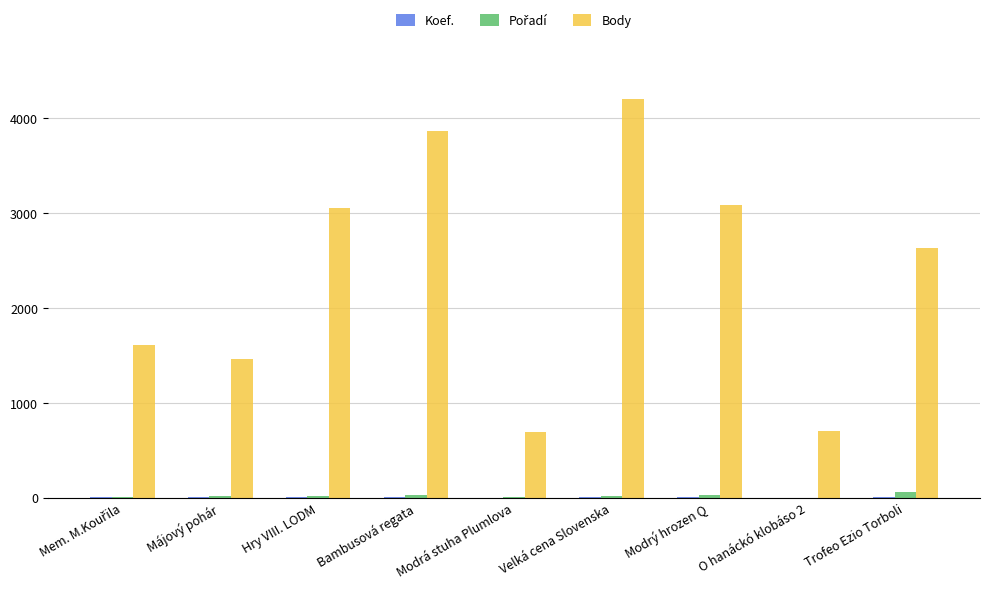

Between Modrá stuha Plumlova and Trofeo Ezio Torboli, which series saw the biggest shift?

Body